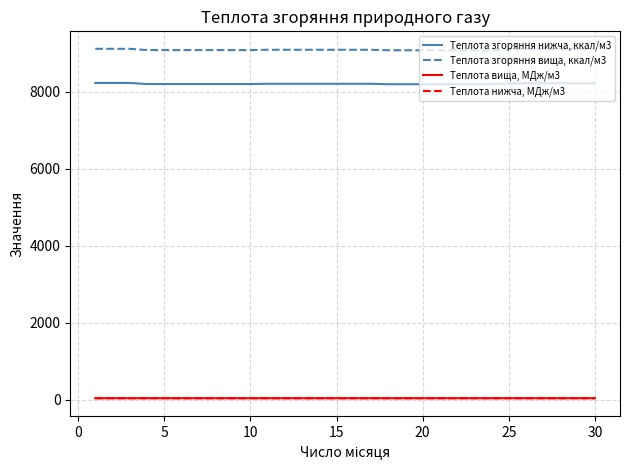

Does the chart have visible grid lines?

Yes